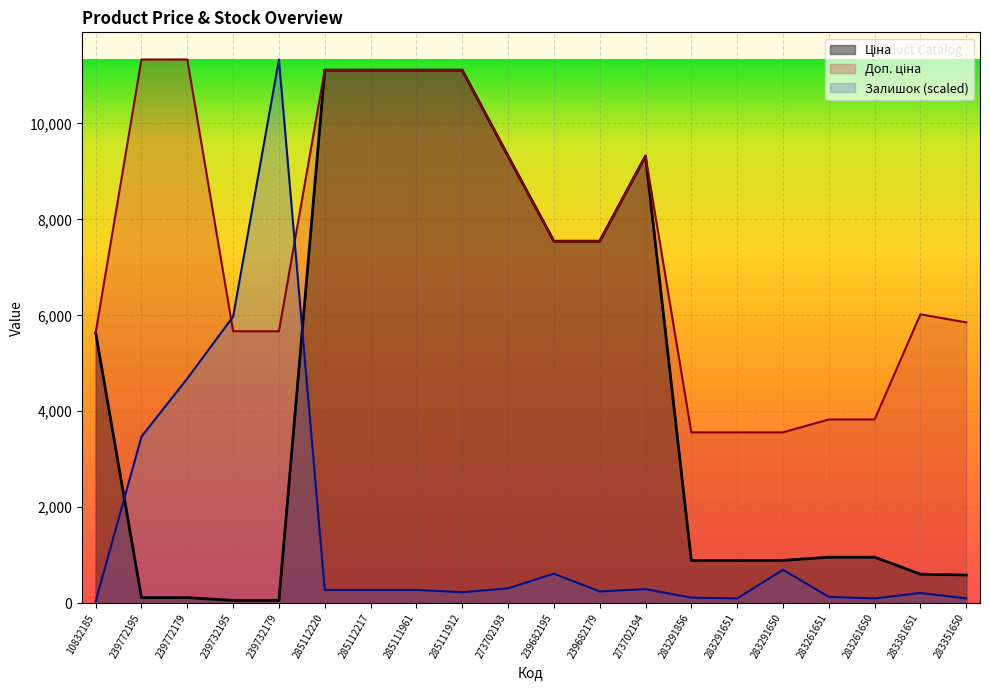

At which label is Доп. ціна closest to 7446?

239682195